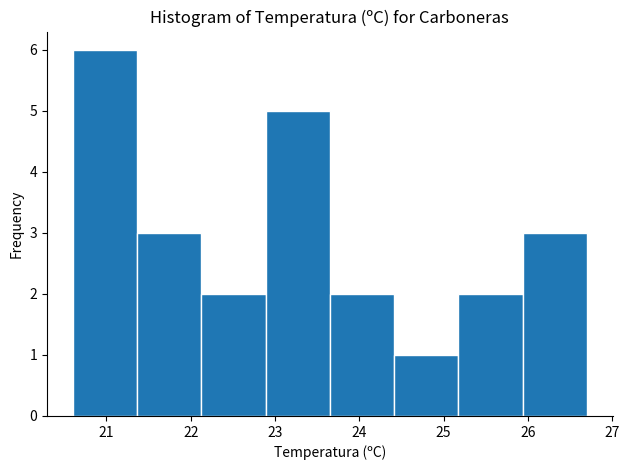

How tall is the bar that spans 25.2 to 25.9 on the x-axis? Neither the bar edges nor the heights are printed on the chart, so give them approximately, as read against the axes.

2